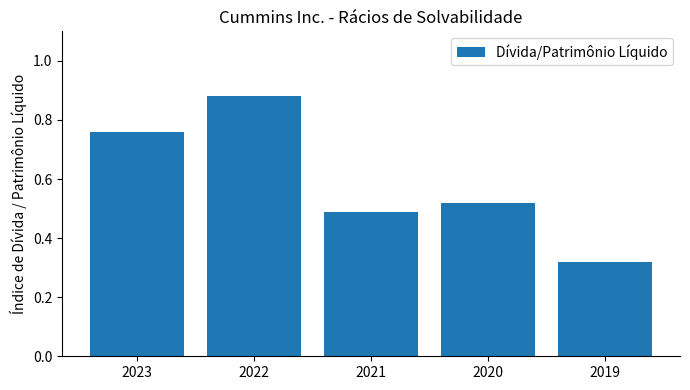

True or false: the data shows 0.5 at 2021.

True